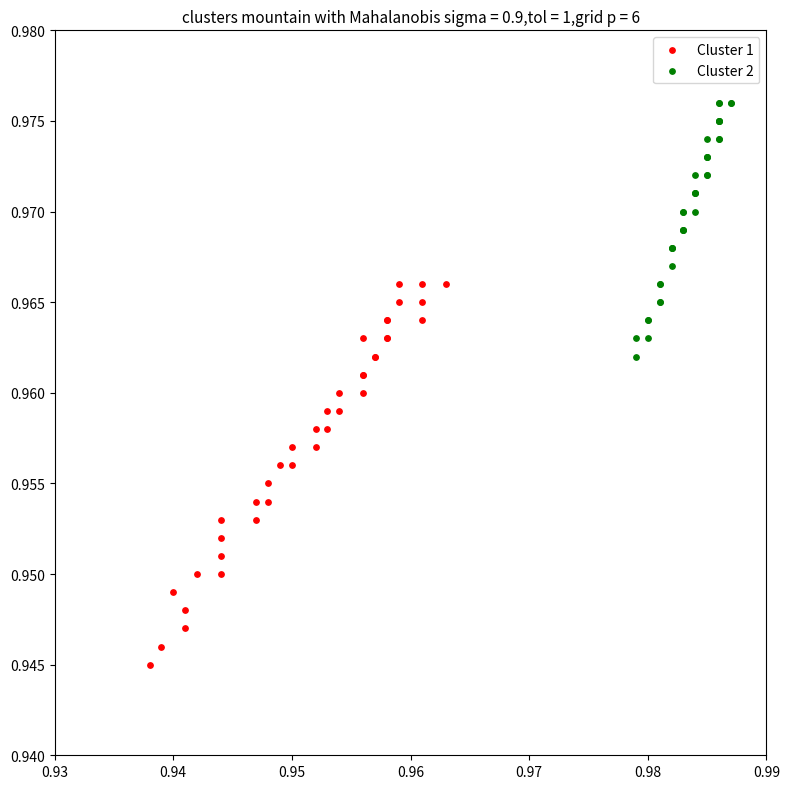

What are all the series names shown in the legend?

Cluster 1, Cluster 2